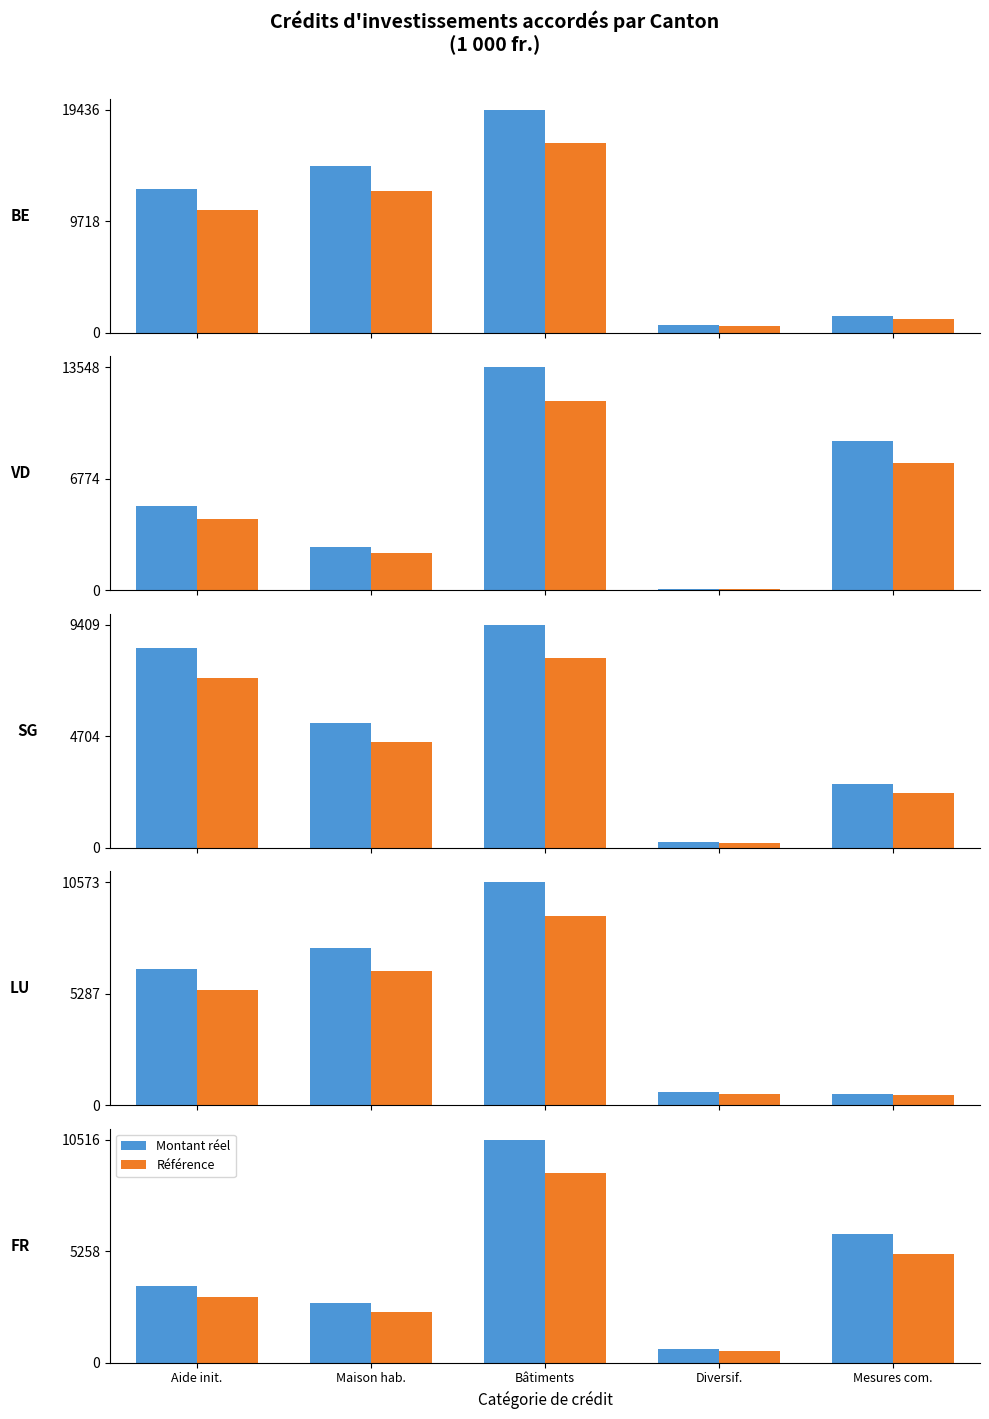

What position from the right is Maison hab.?

4